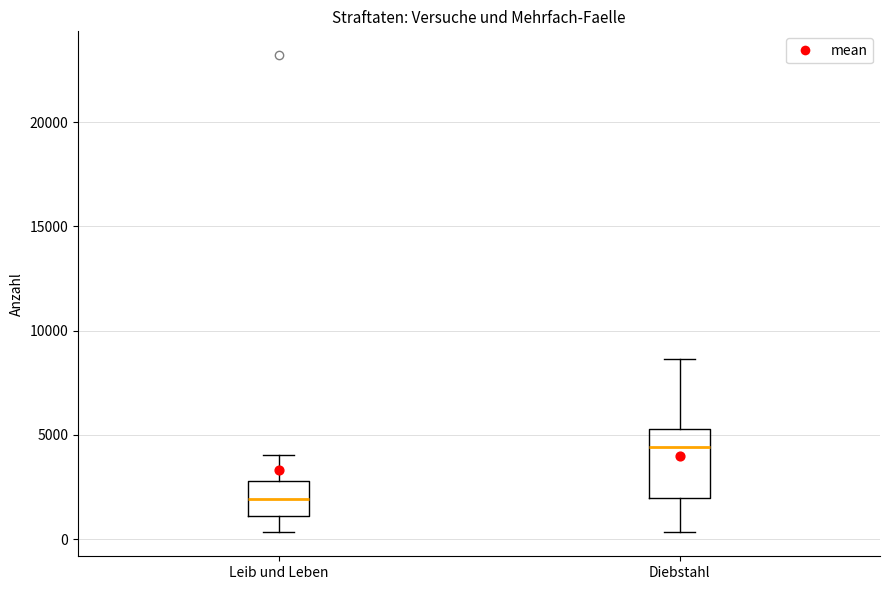

Which box is the tallest, from its lower edge to its upper edge?

Diebstahl